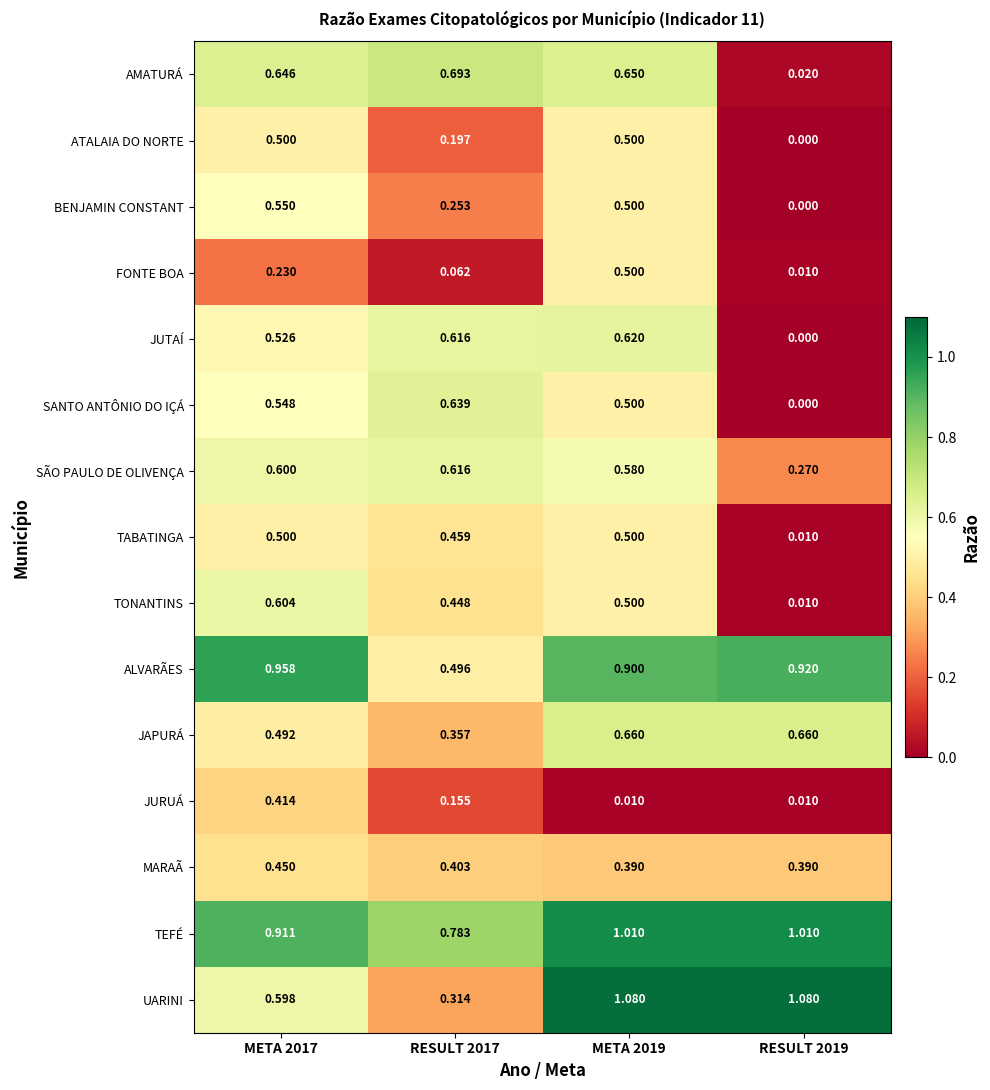

Which series has the largest range (max minus min)?

UARINI